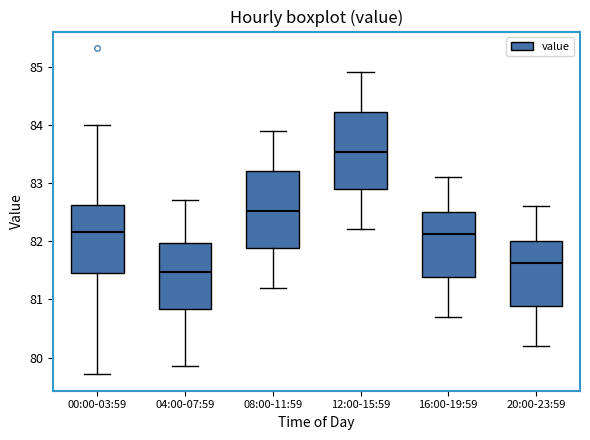

Which box's median line is the highest?

12:00-15:59